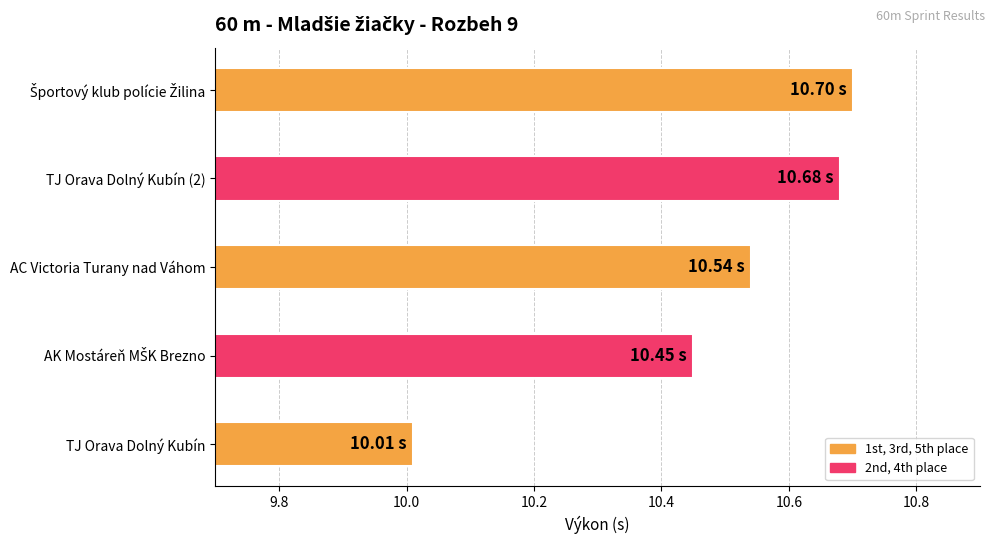

Does the chart contain stacked bars?

No